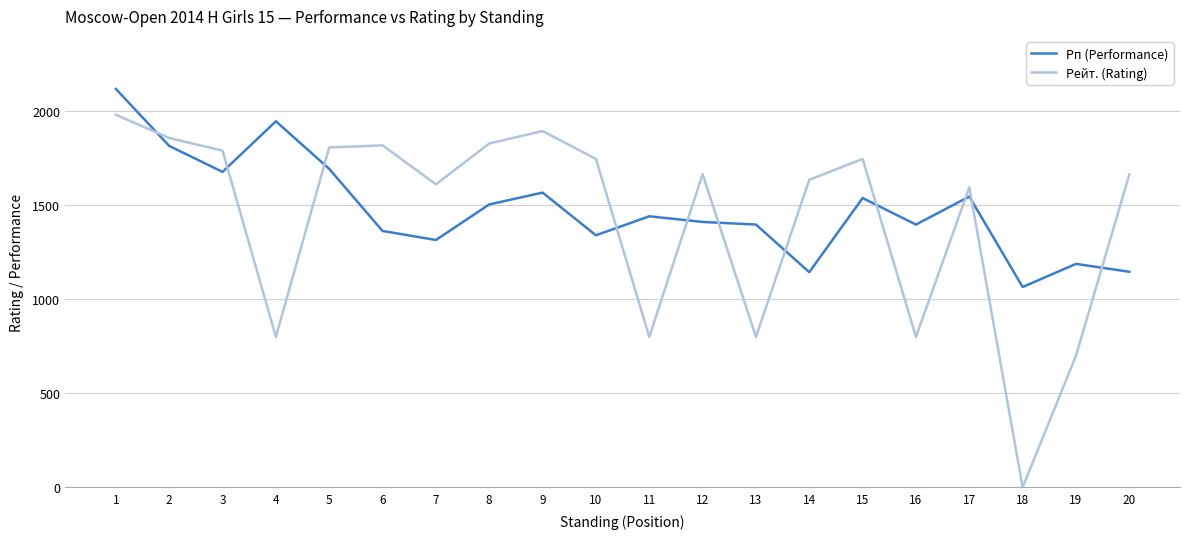

Does the chart have visible grid lines?

Yes